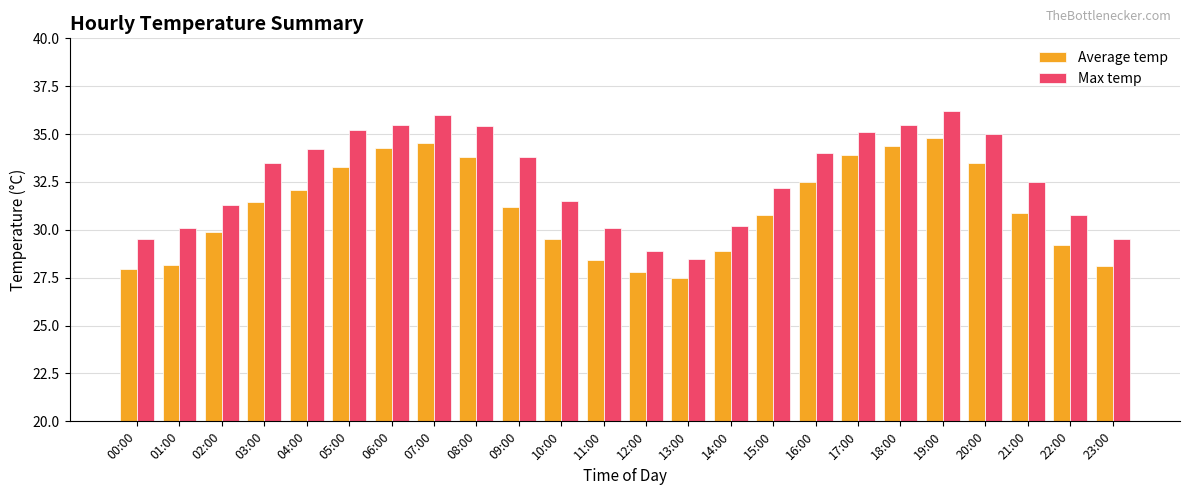

List the series in order of their peak value, lowest first.

Average temp, Max temp